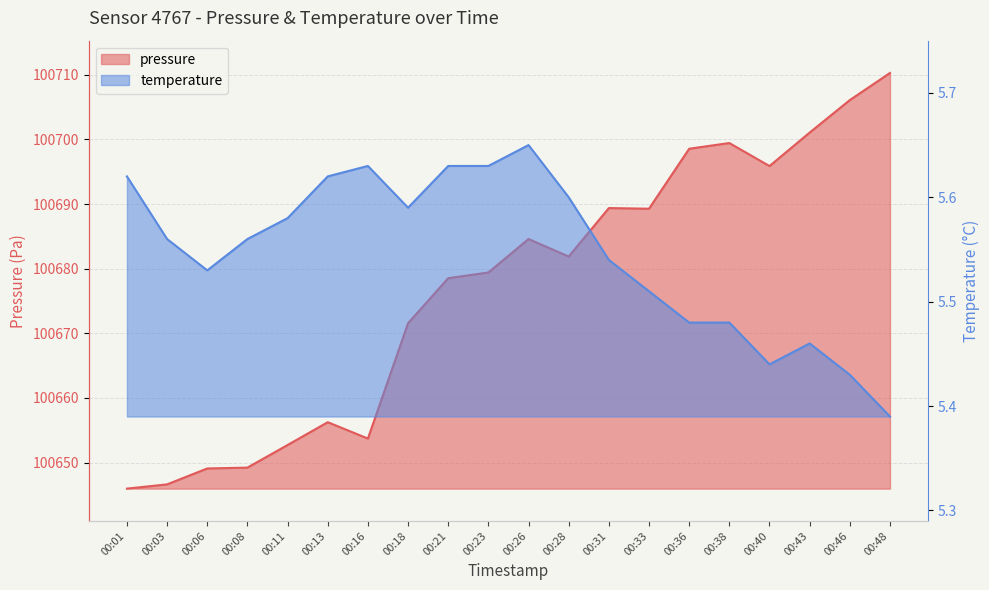

Is it true that pressure equals 100695.9 at 00:40?

True